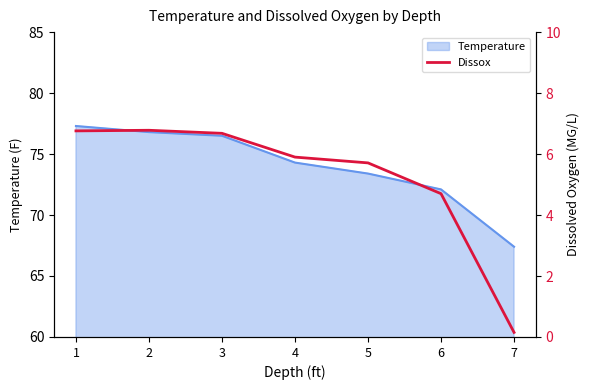

How many data points are above 5?

5